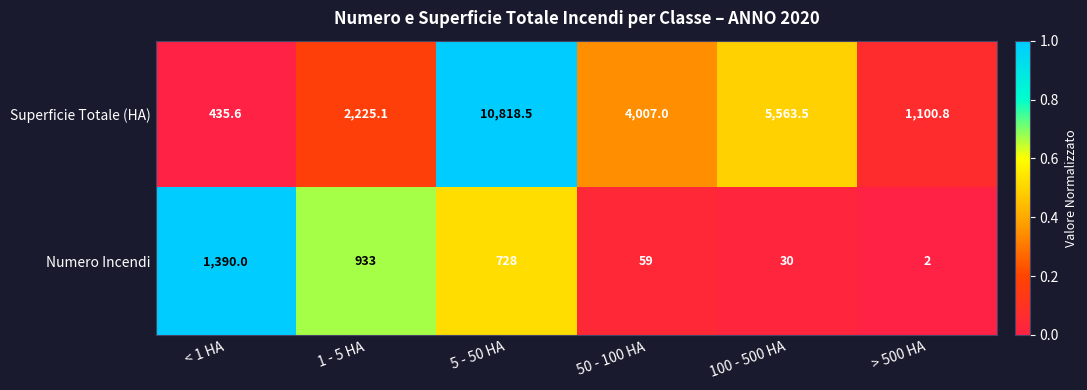

Which series has the widest spread of values?

Superficie Totale (HA)